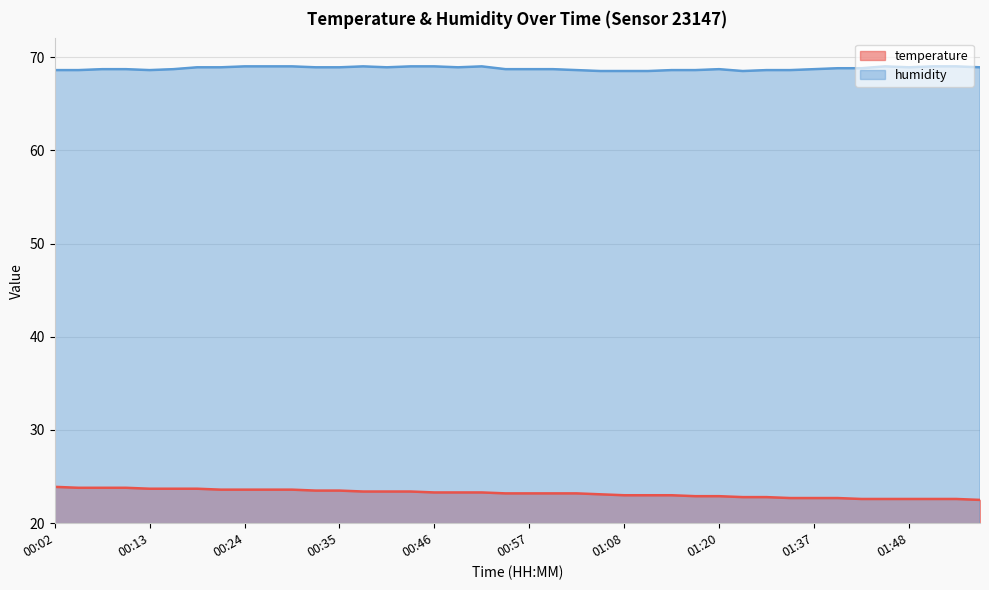

At how many categories does at least one series exceed 51?

40